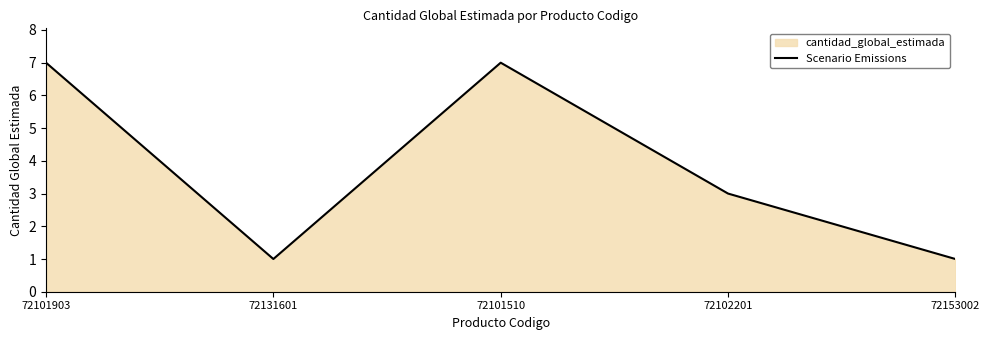

What is the maximum value shown in the chart?

7